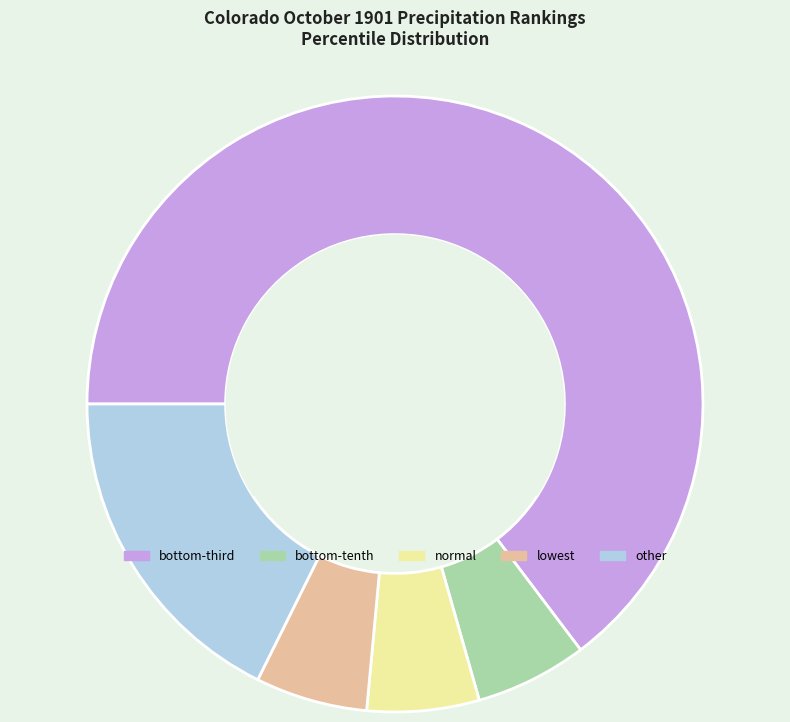

Do lowest and normal together represent more than half of the pie?

No